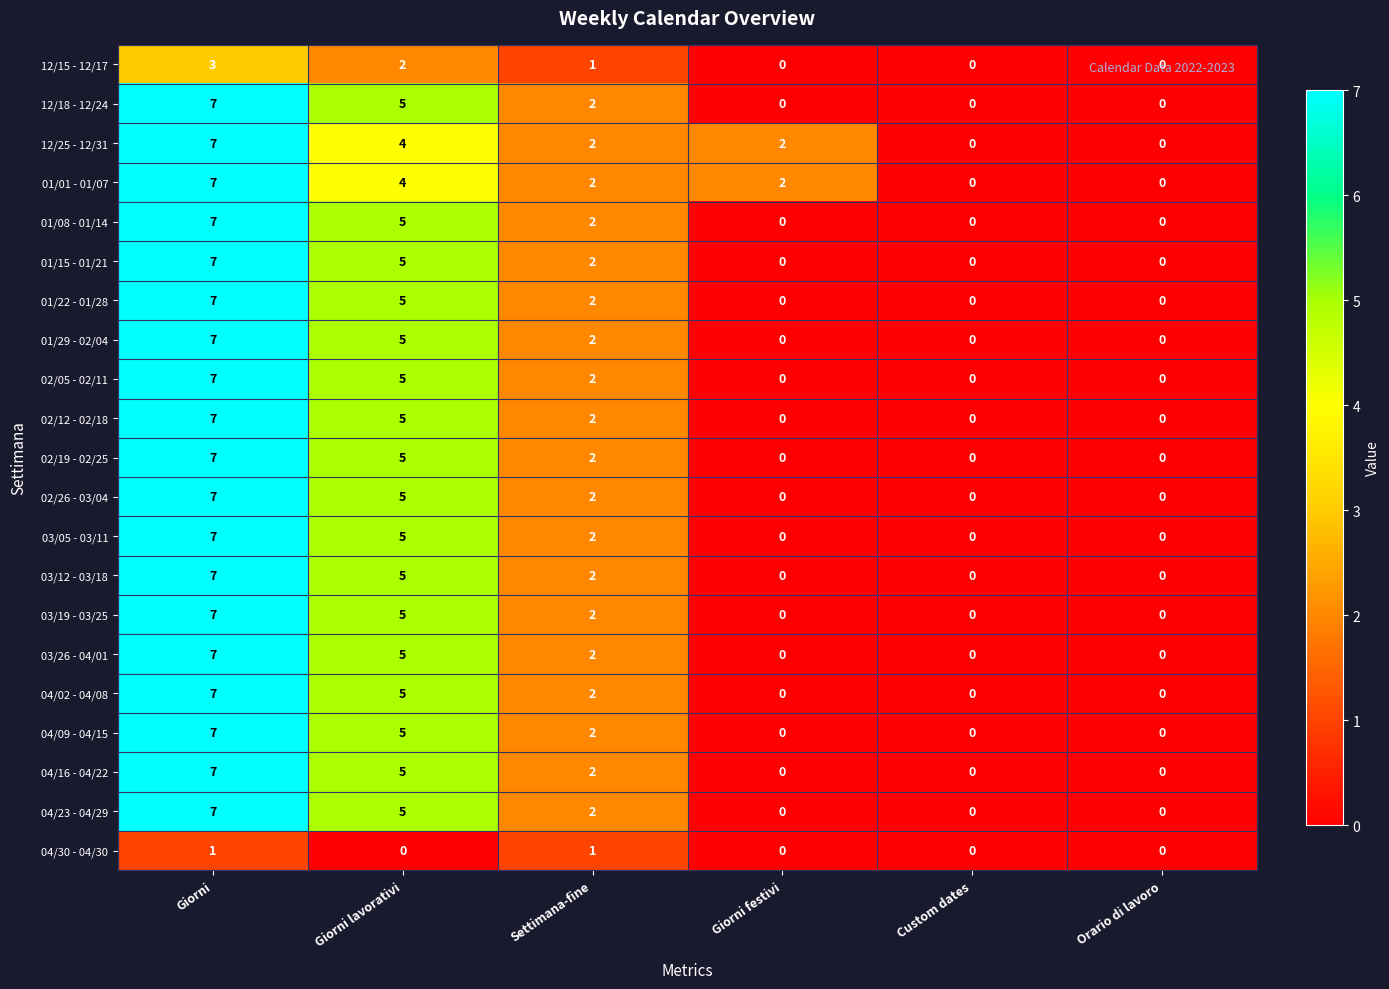

At which label does 02/26 - 03/04 first exceed 2?

Giorni